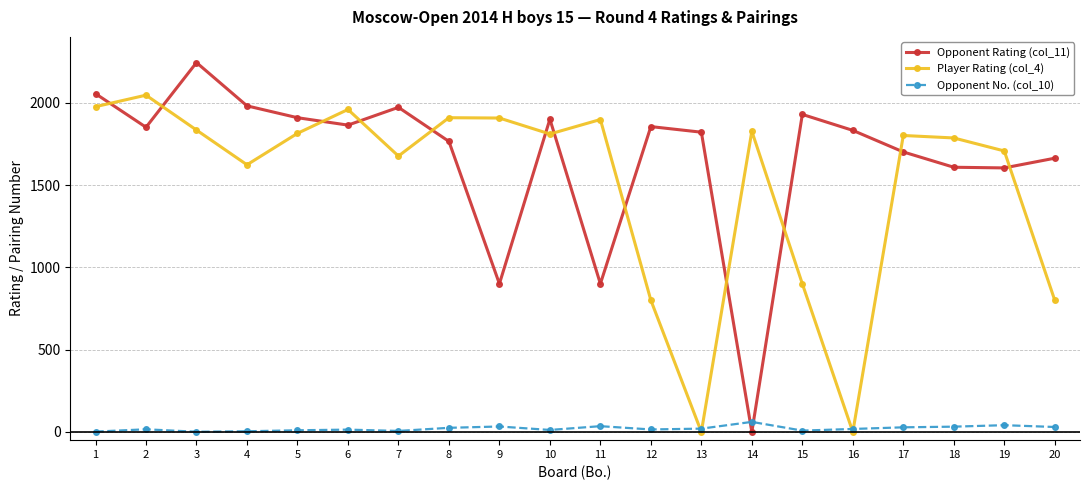

What is the value of the Opponent Rating (col_11) point at the 8th from the left?

1765